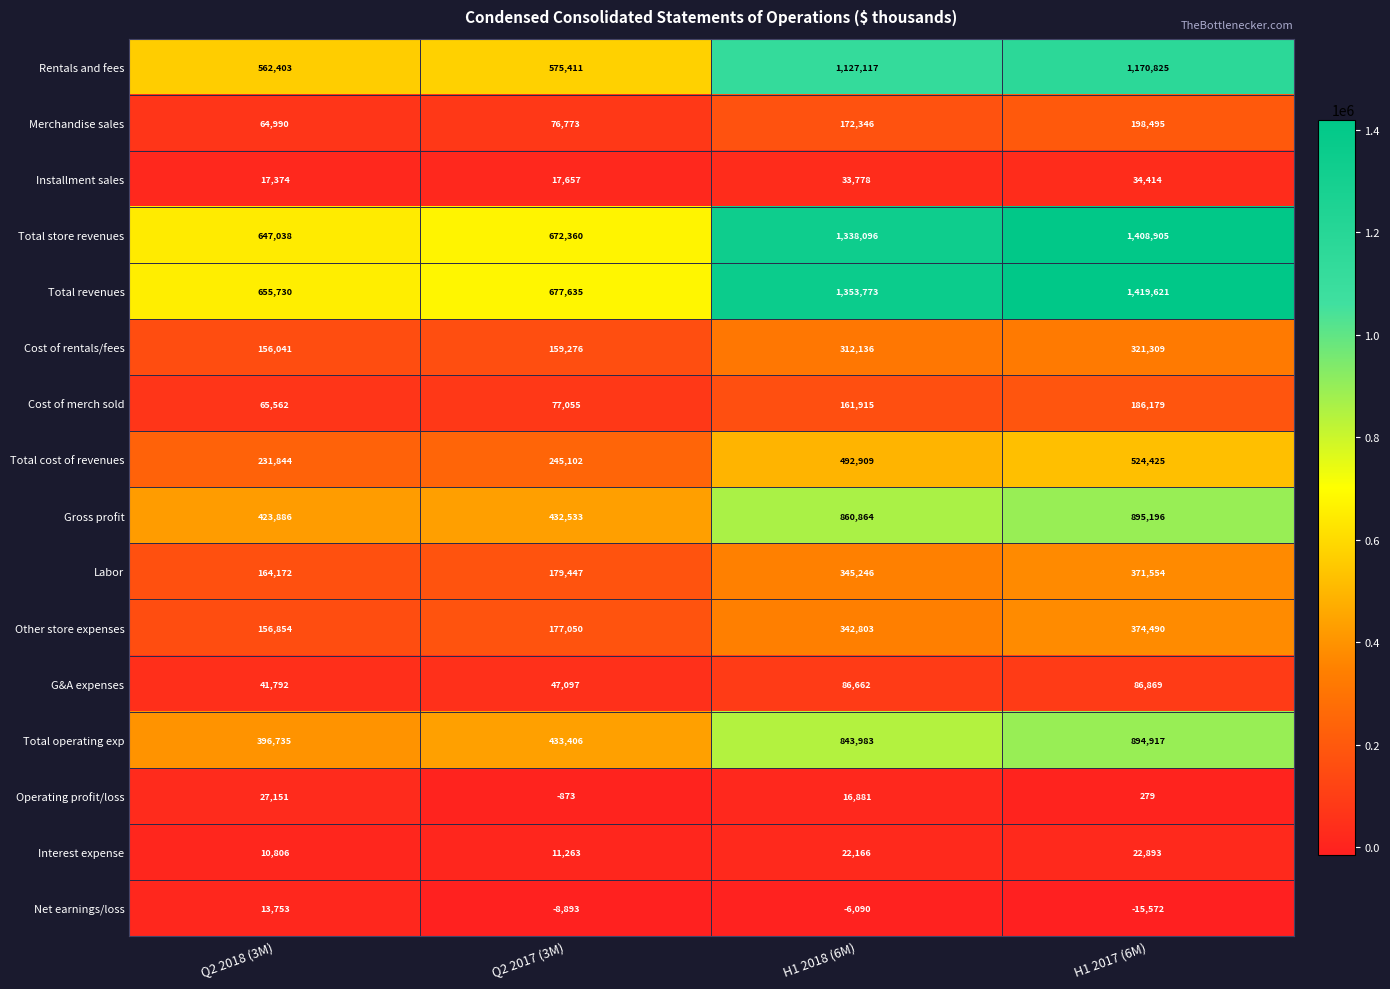

At how many categories does at least one series exceed 1198626?

2